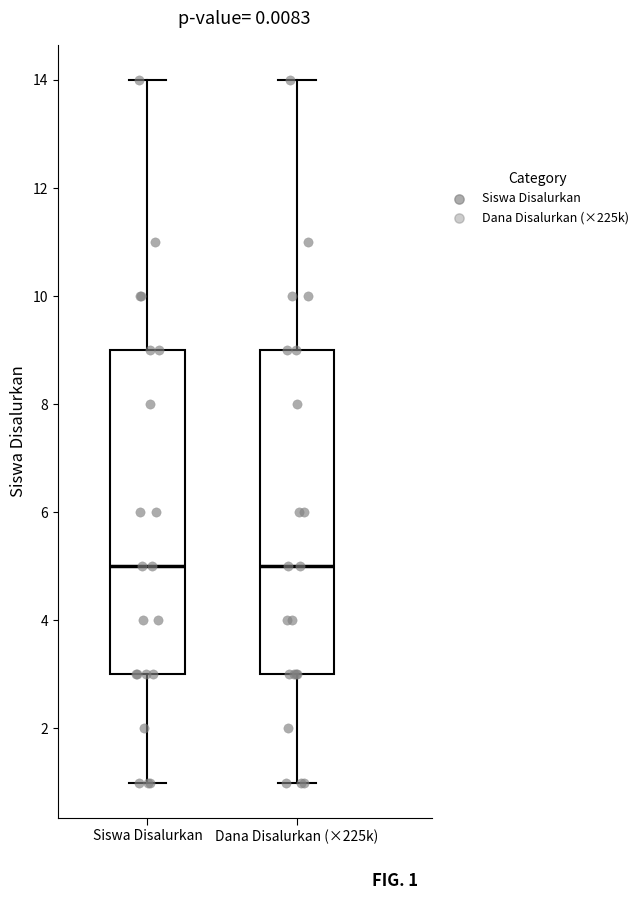

Reading left to right, transcribe this box plot: for each box, give where its median line is, the range the box spans, and where its two whiskers end, as read against the y-axis. The values are not printed on the chart, so give them approximately, as read against the axis.

Siswa Disalurkan: median 5, box 3 to 9, whiskers 1 to 14
Dana Disalurkan (×225k): median 5, box 3 to 9, whiskers 1 to 14